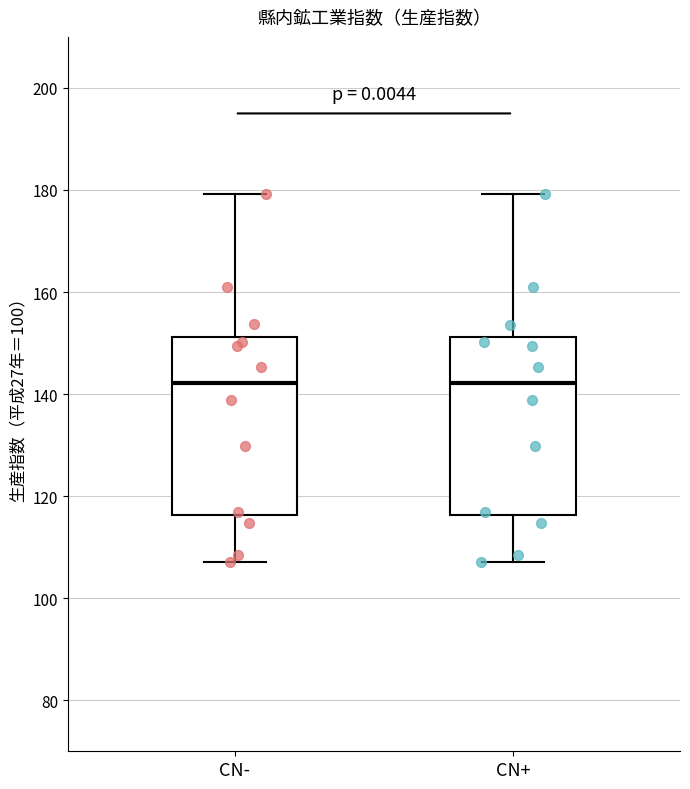

Where is the upper edge of the box for CN+ on the y-axis? The values are not printed on the chart, so give them approximately, as read against the axis.

152